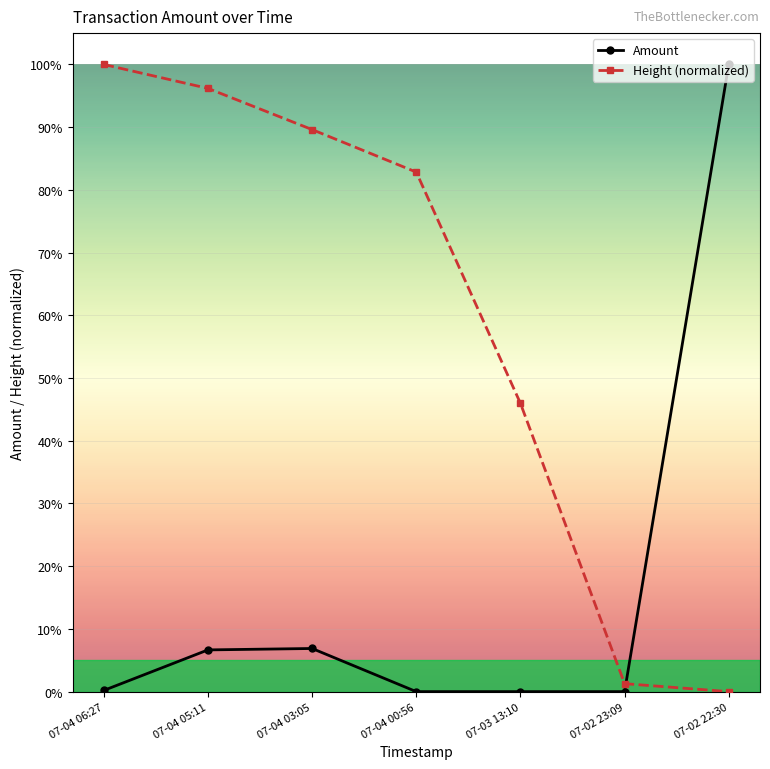

What is the value of the Amount point at the 2nd from the left?

0.1